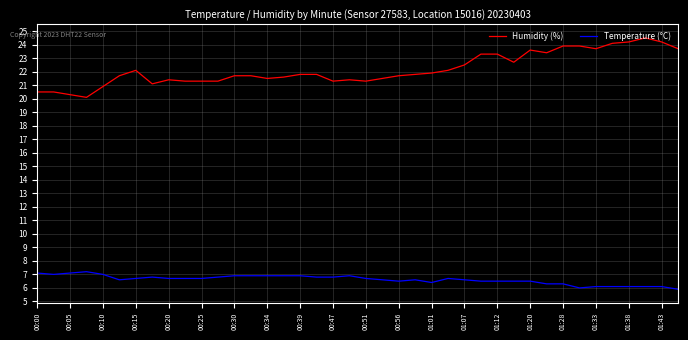

Which series has the largest range (max minus min)?

Humidity (%)